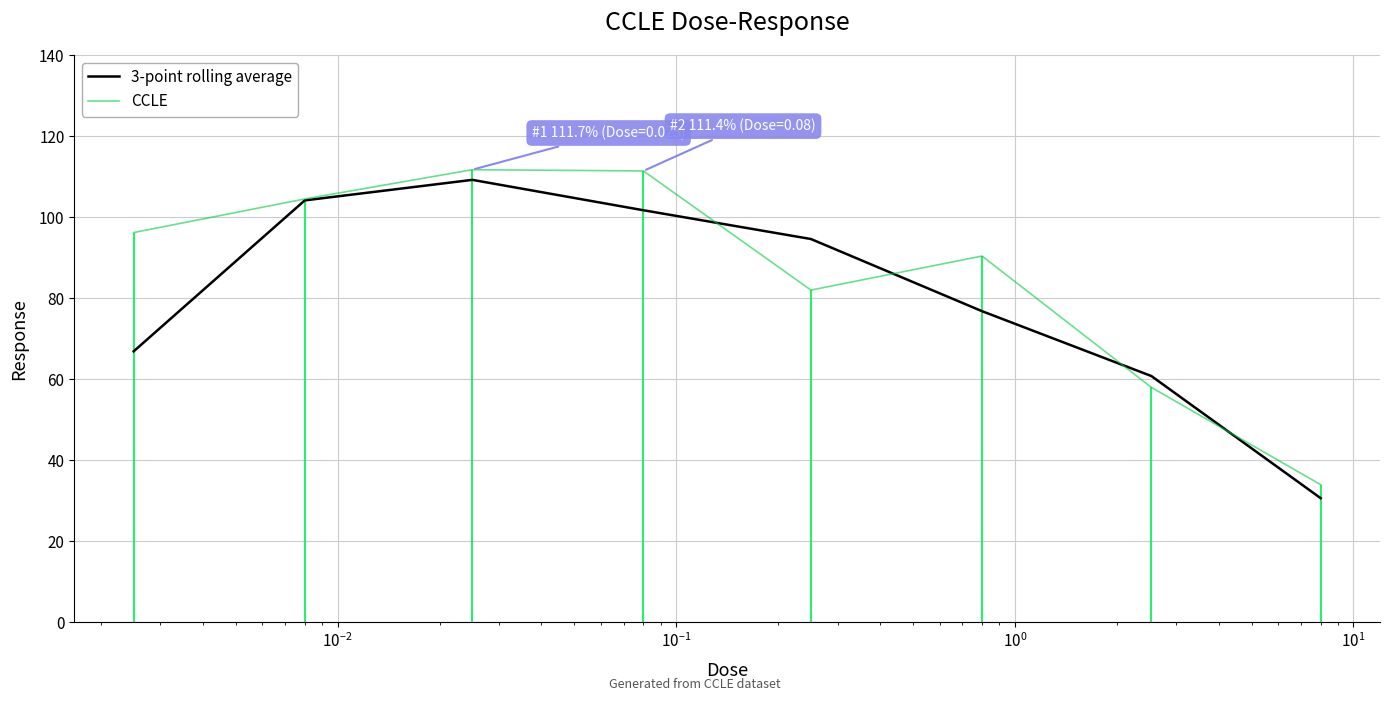

What is the lowest value of the 3-point rolling average series?

30.7